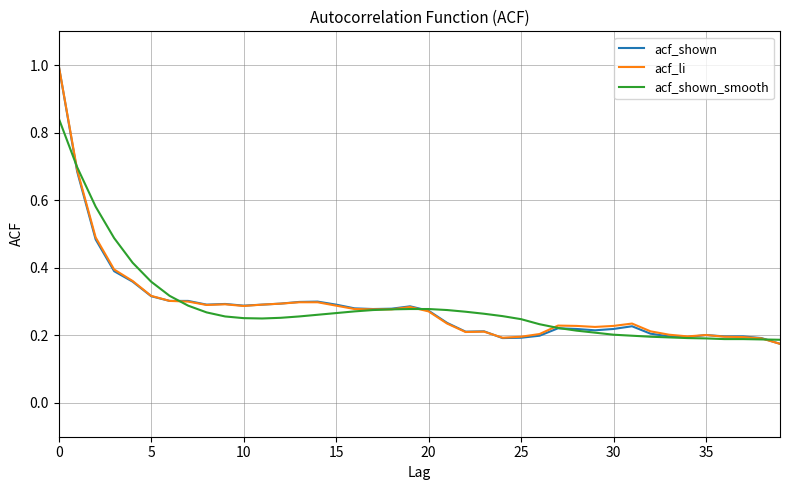

What is the maximum value shown in the chart?

1.0